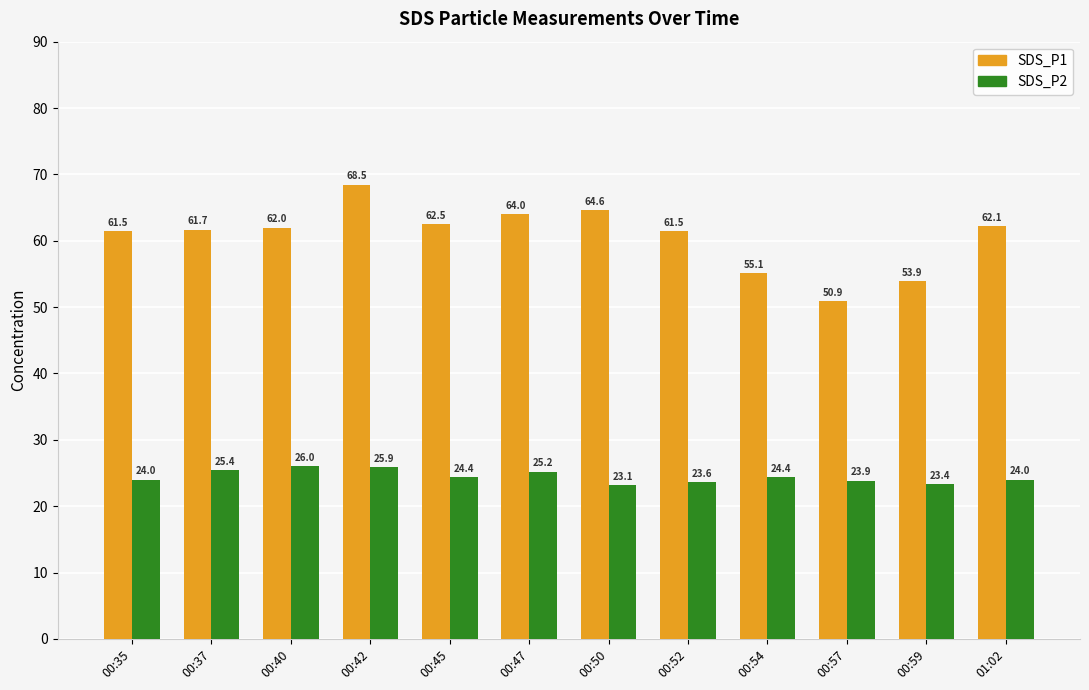

Which series has the largest total across all categories?

SDS_P1